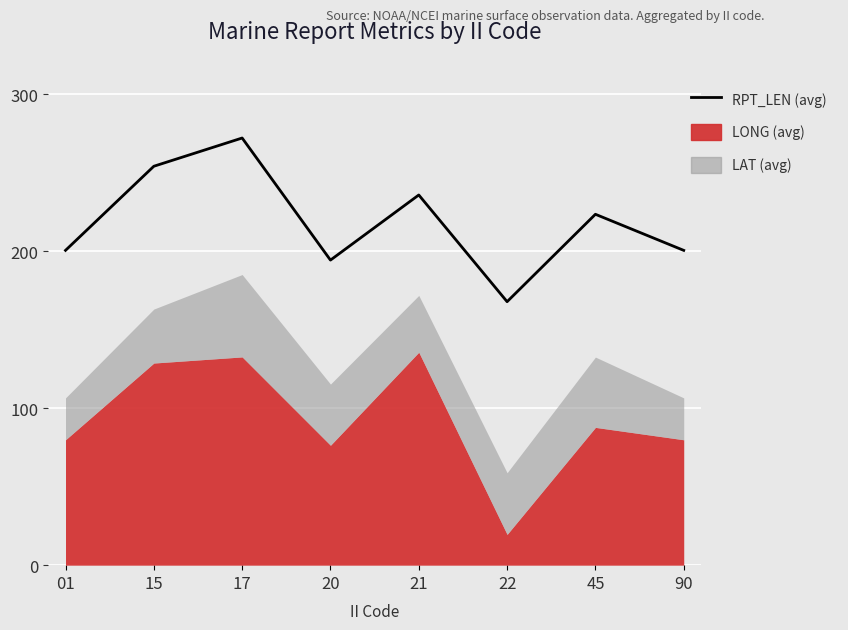

How many values are below 223?

4